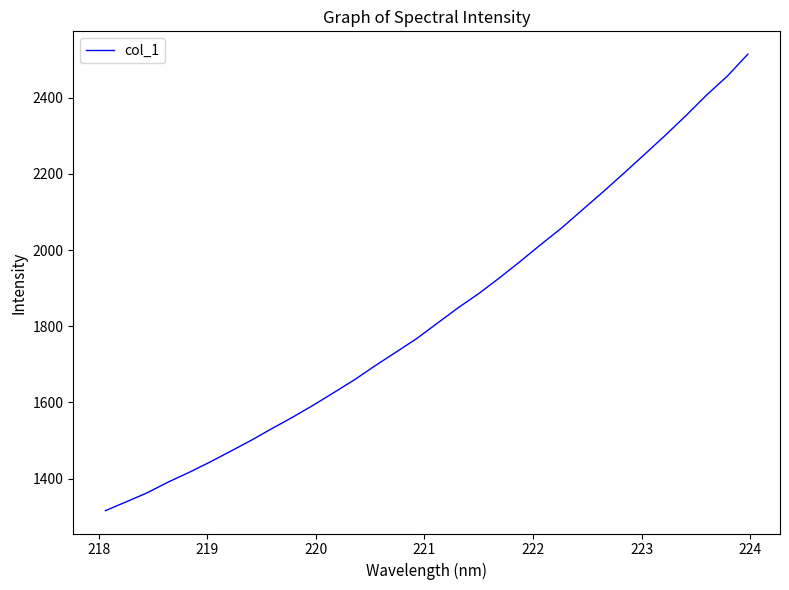

What is the smallest value displayed?

1316.0